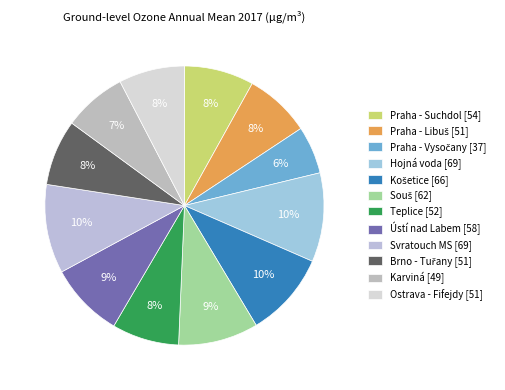

To the nearest percent, what is the difference between the largest and smallest slice percentages?

5%